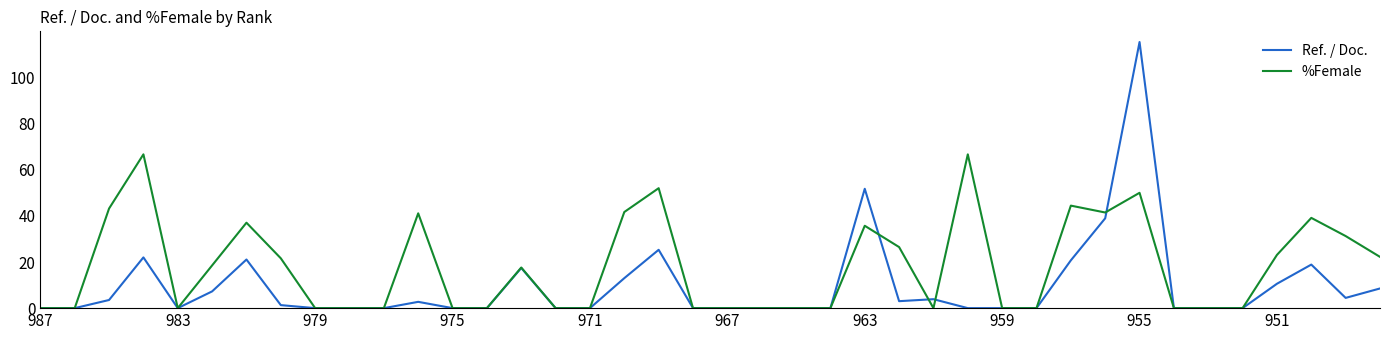

Rank the series by their maximum value, from lowest to highest.

%Female, Ref. / Doc.